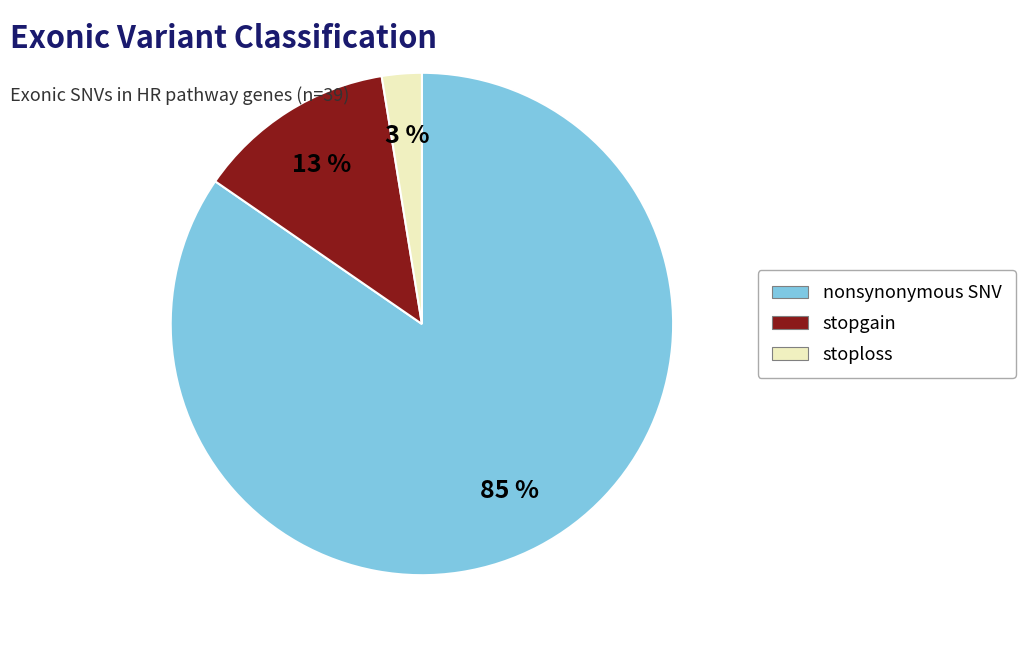

Which category has the biggest portion of the pie?

nonsynonymous SNV